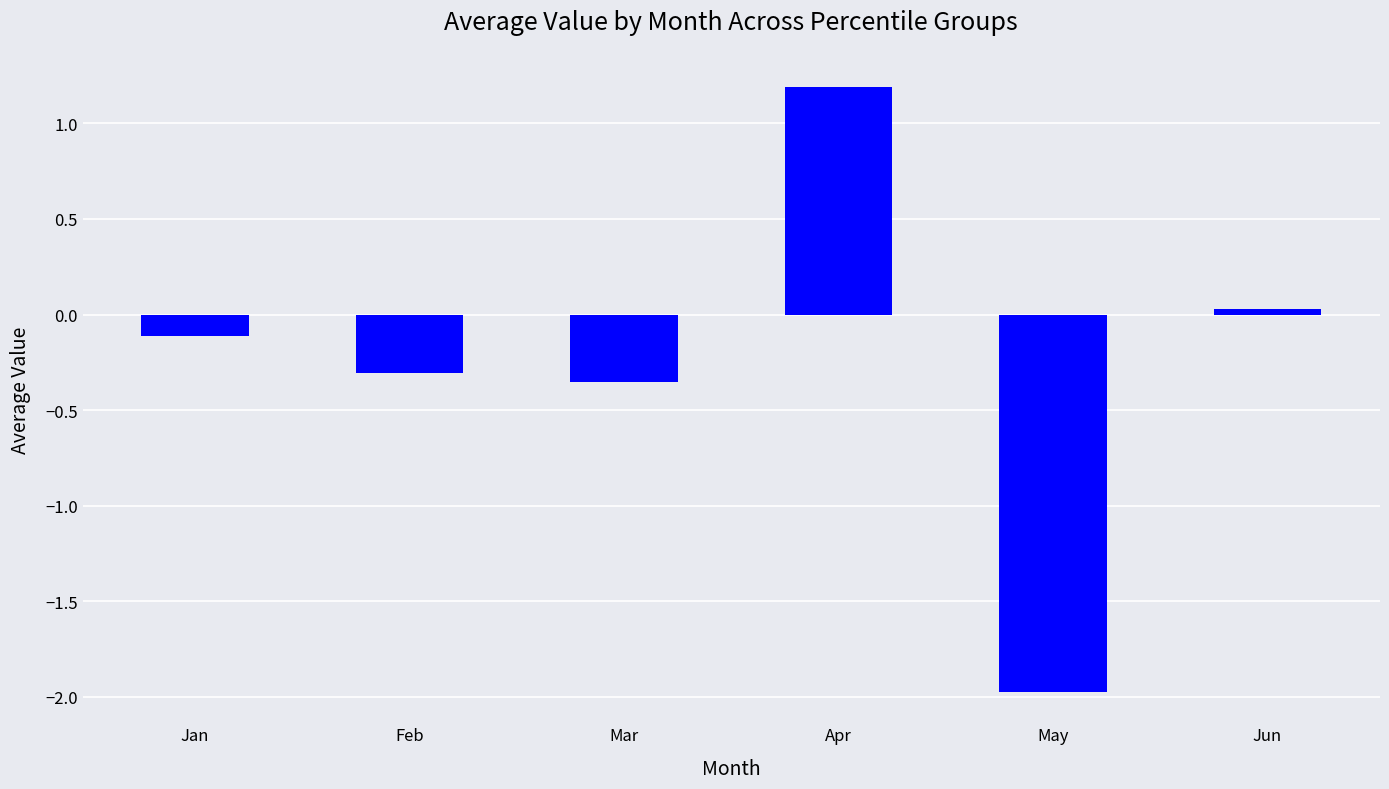

True or false: the data shows -0.3 at Feb.

True